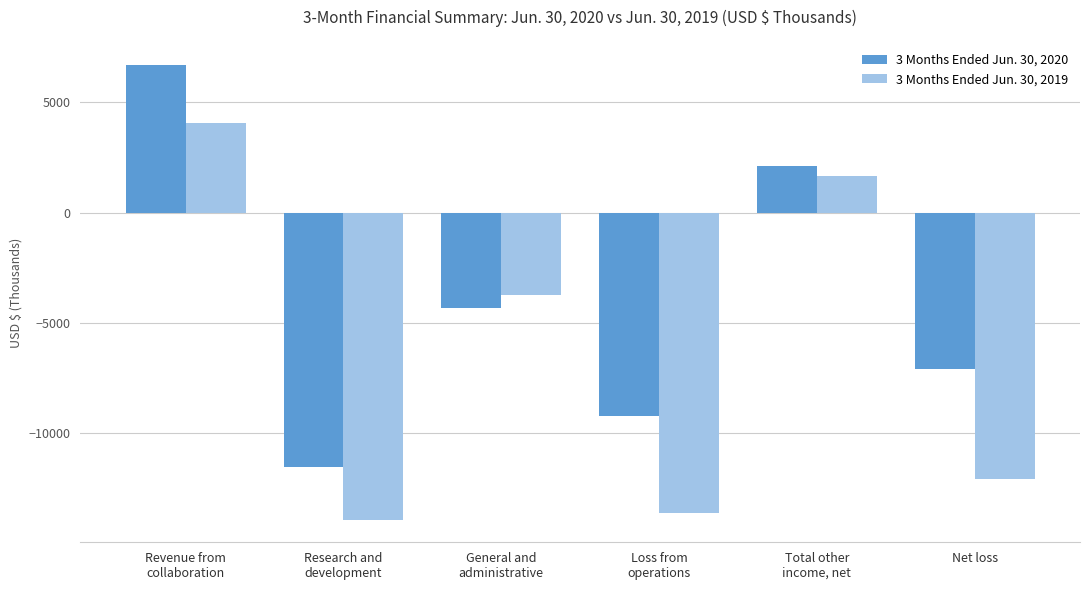

The value of 3 Months Ended Jun. 30, 2020 at Net loss is -7092. True or false?

True